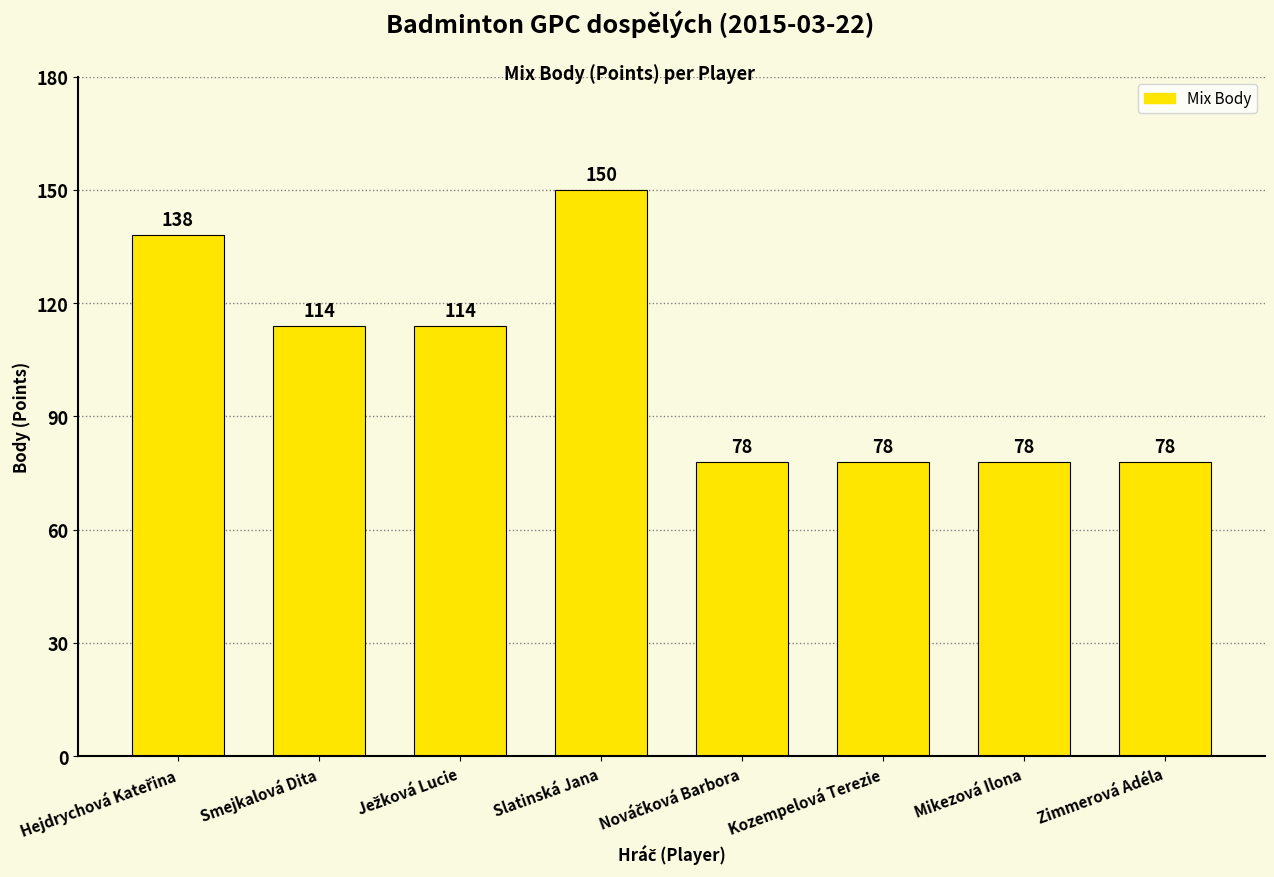

What is the ratio of the value at Smejkalová Dita to the value at Zimmerová Adéla?

1.5